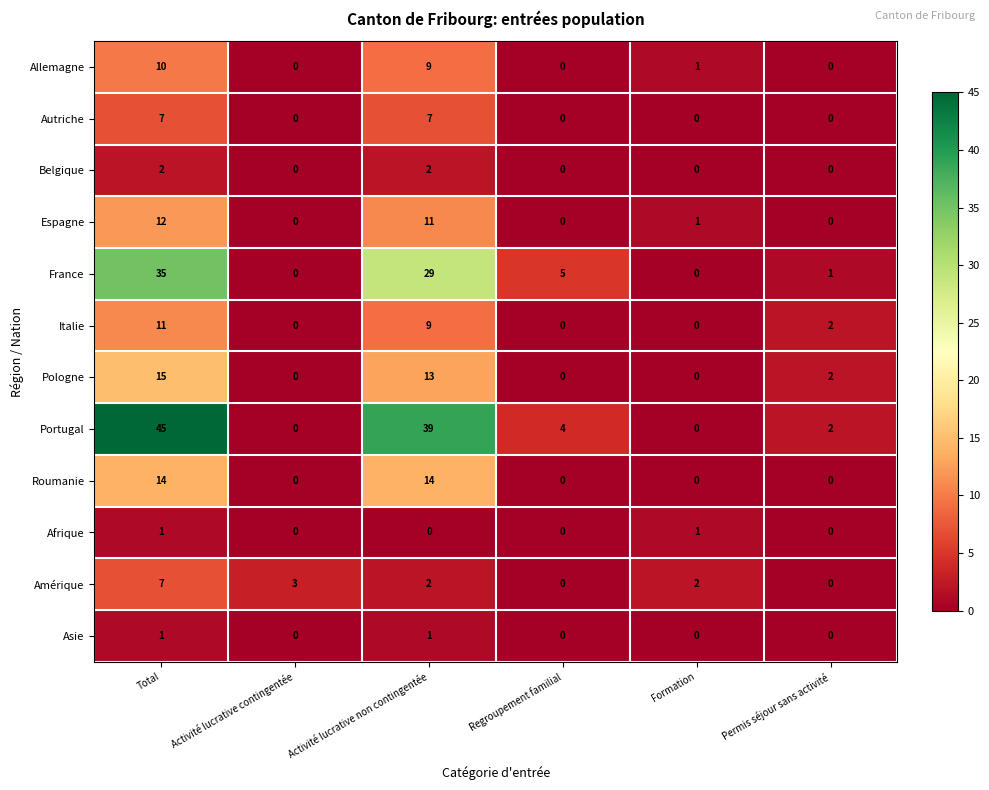

Count the Italie values in the range 0 to 9.

5